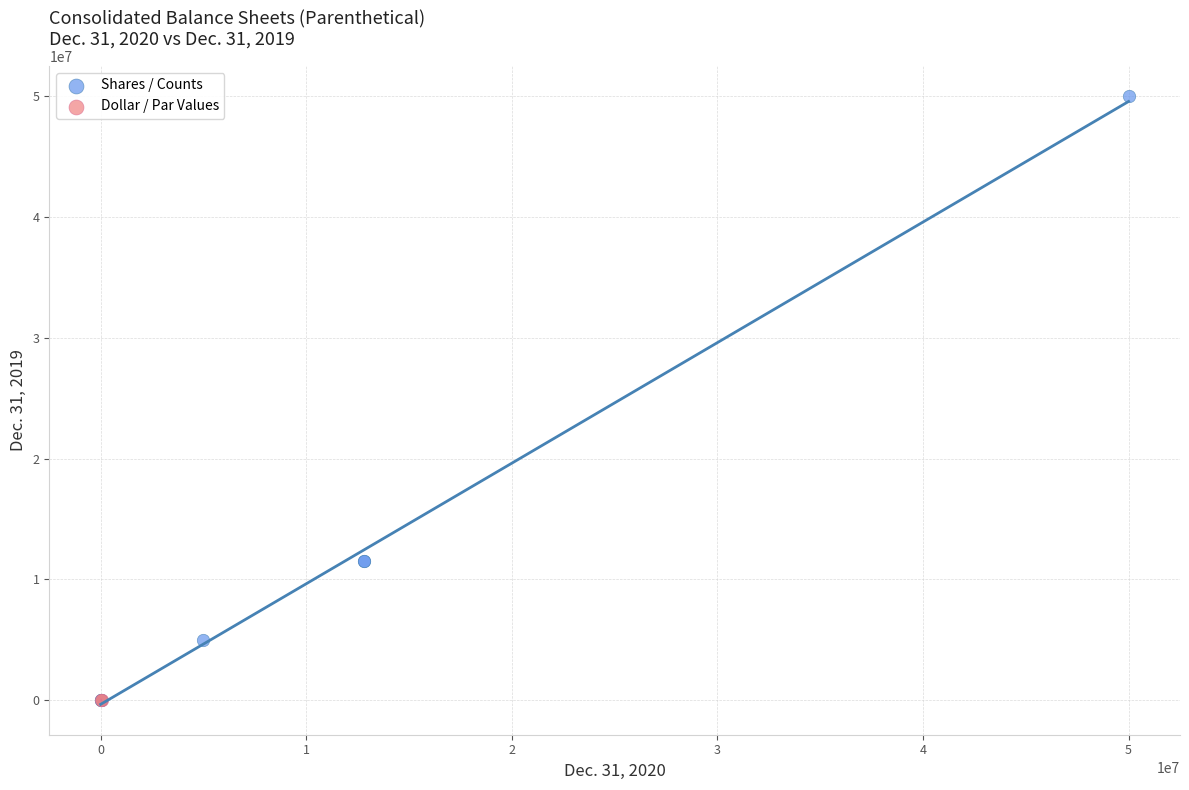

What are all the series names shown in the legend?

Shares / Counts, Dollar / Par Values